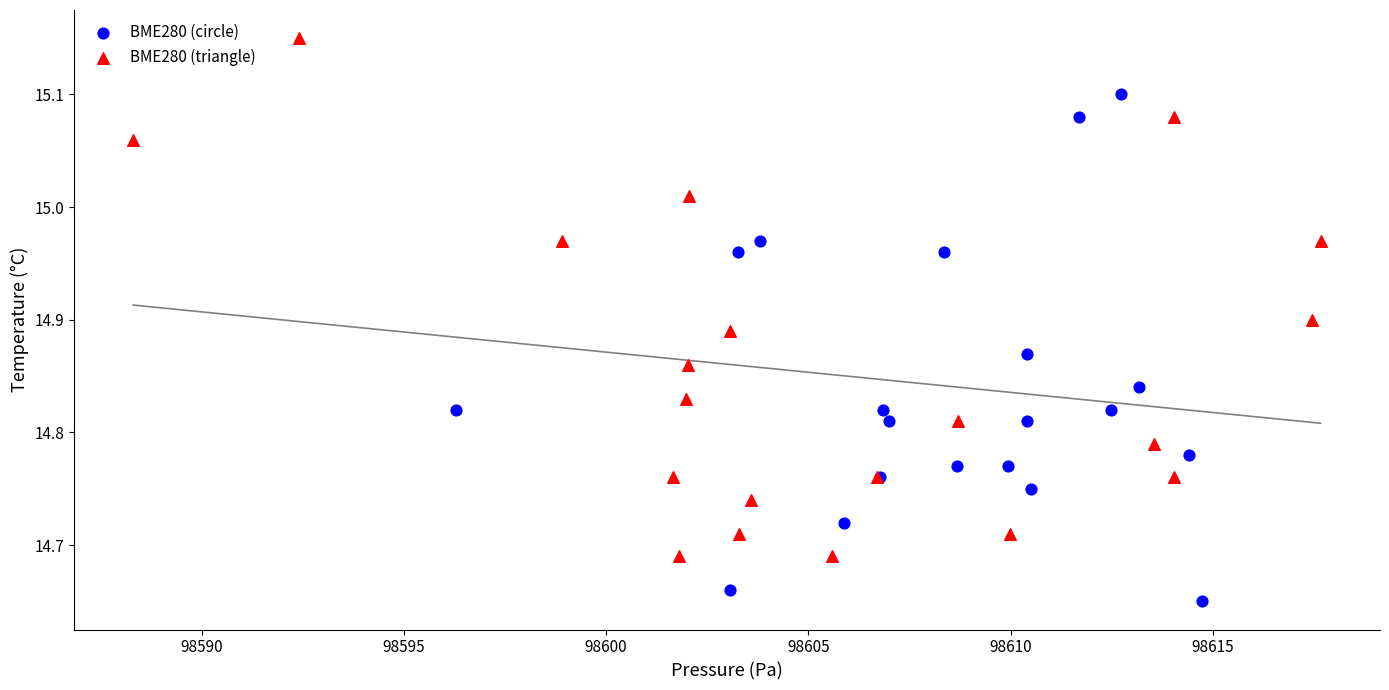

Which series contains the lowest Y value?

BME280 (circle)